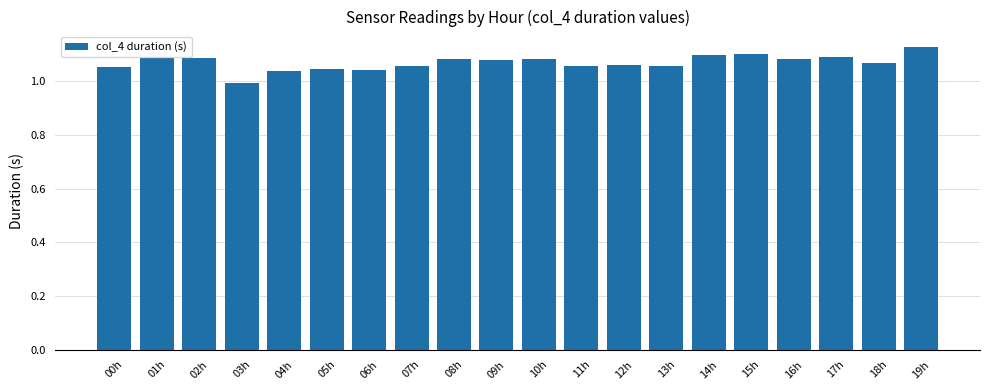

How many bars are there in total?

20